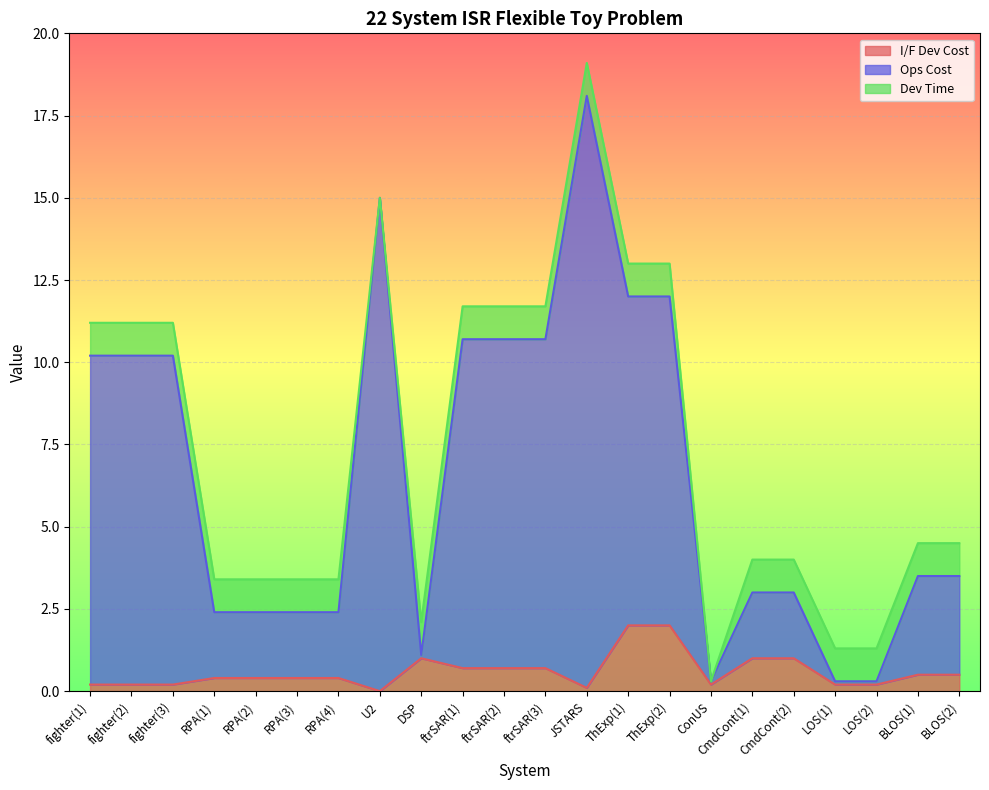

What is the maximum value for I/F Dev Cost?

2.0